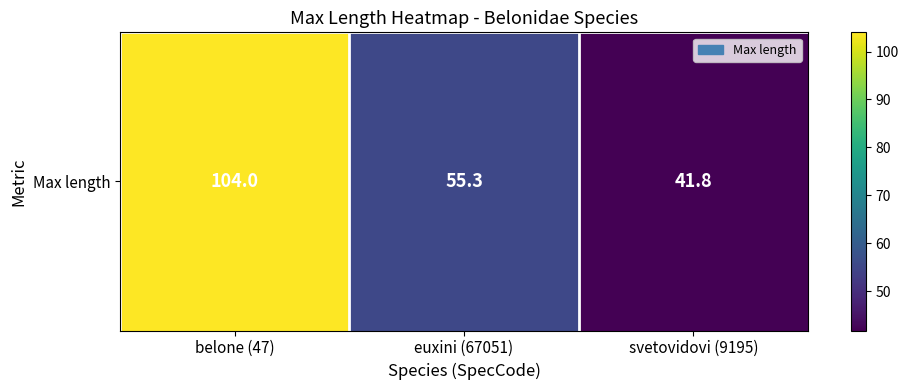

The chart shows a value of 55.3 at euxini (67051). True or false?

True